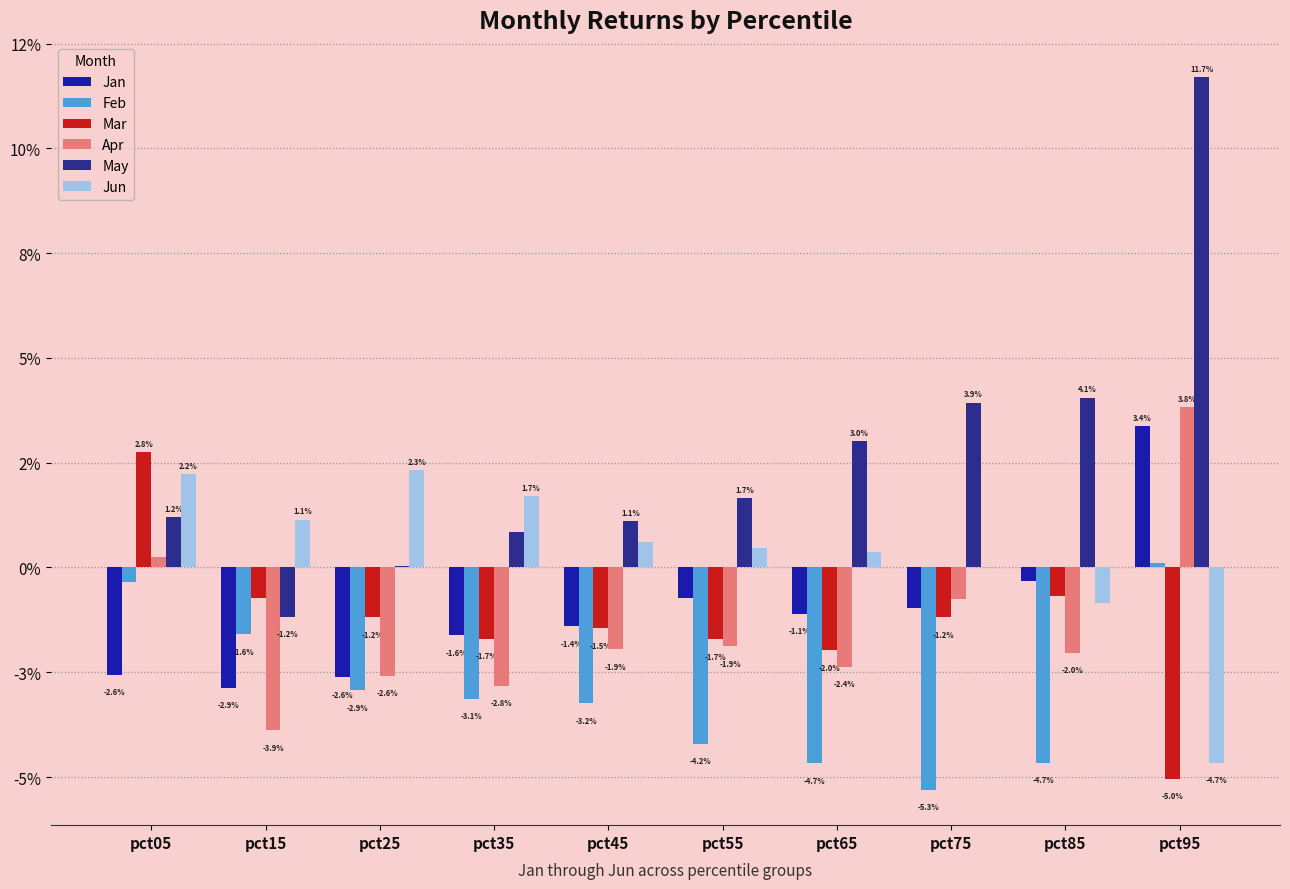

What are all the series names shown in the legend?

Jan, Feb, Mar, Apr, May, Jun